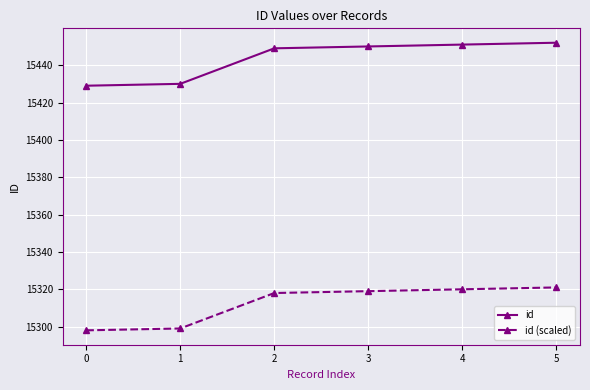

True or false: id (scaled) and id cross at least once.

False